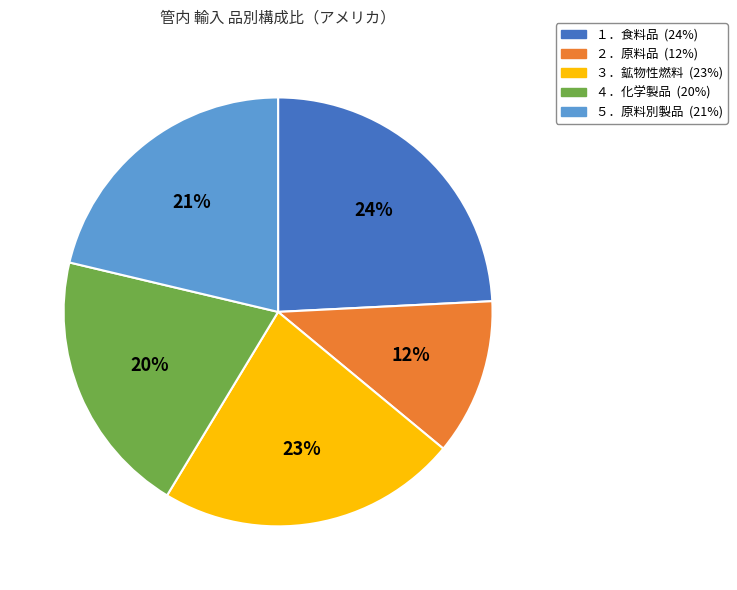

Between ４．化学製品 and １．食料品, which is larger?

１．食料品